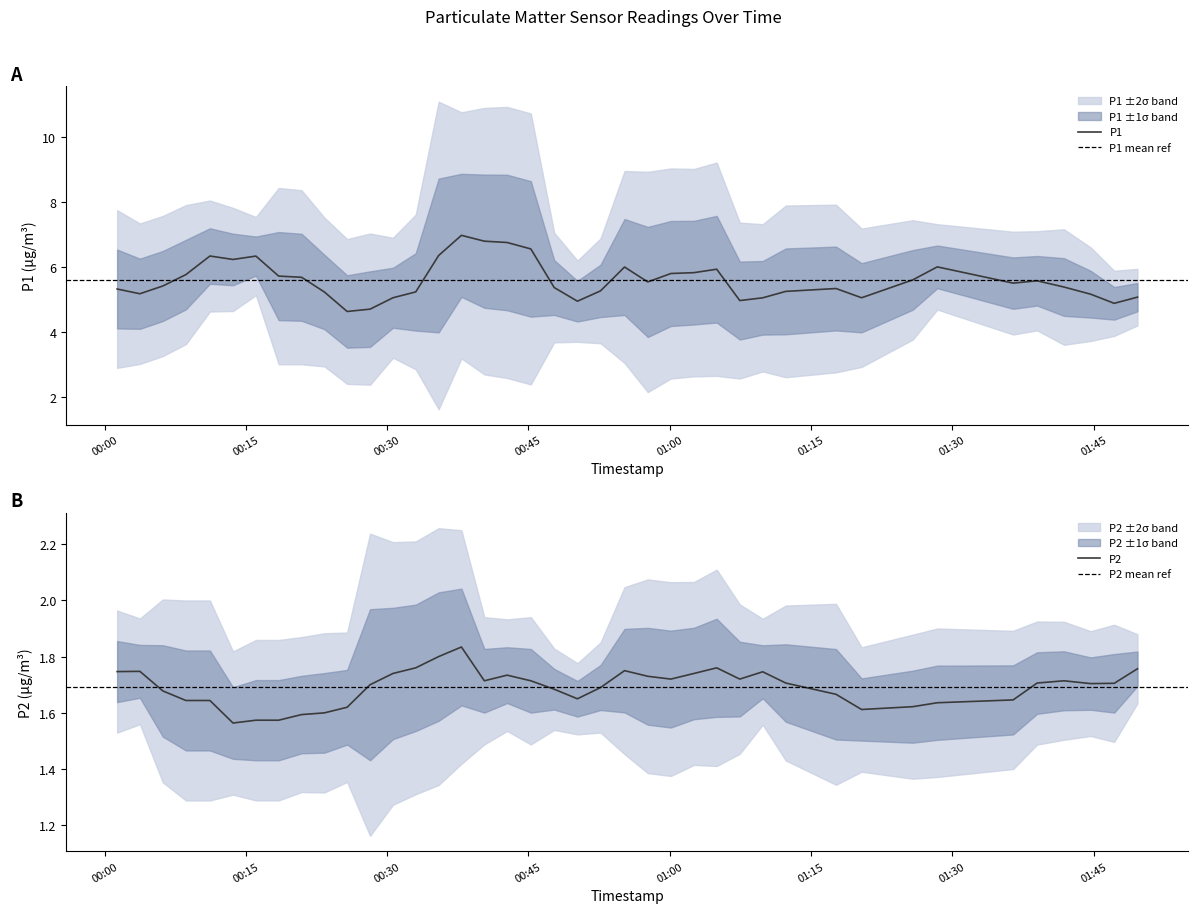

What is the maximum value for P1?

7.0